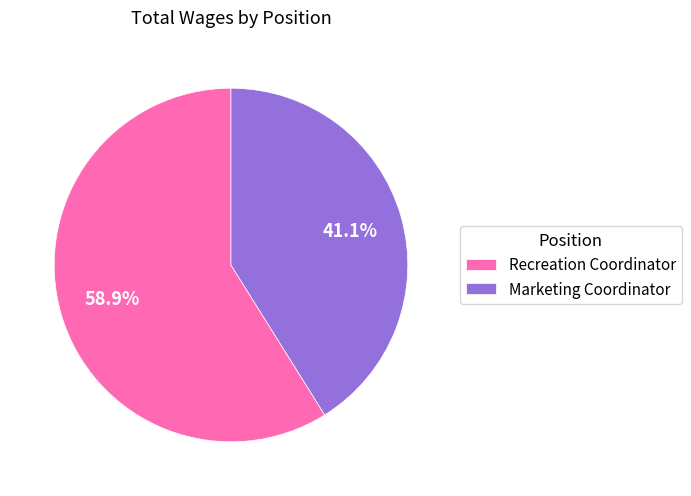

To the nearest percent, what is the average slice percentage?

50%